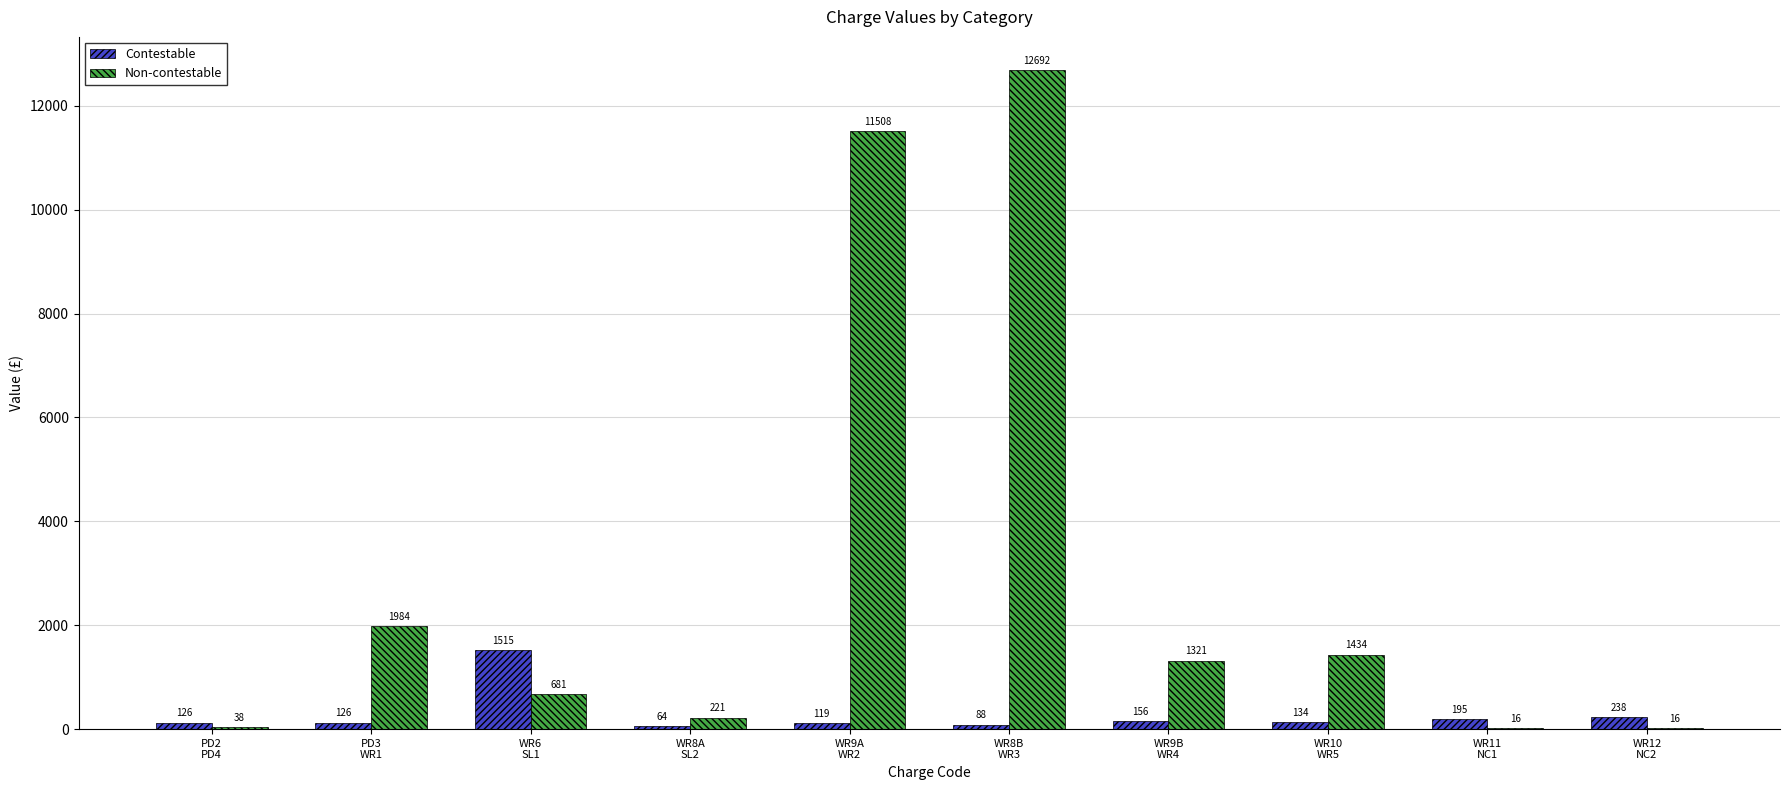

What is the total value across all series at WR9B
WR4?

1477